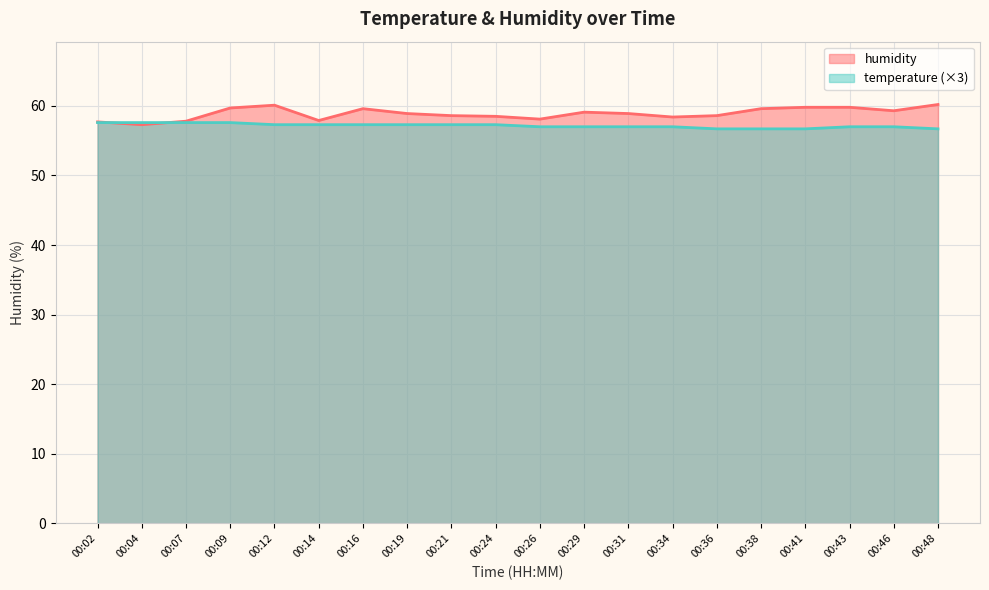

Between 00:09 and 00:16, which series saw the biggest shift?

temperature